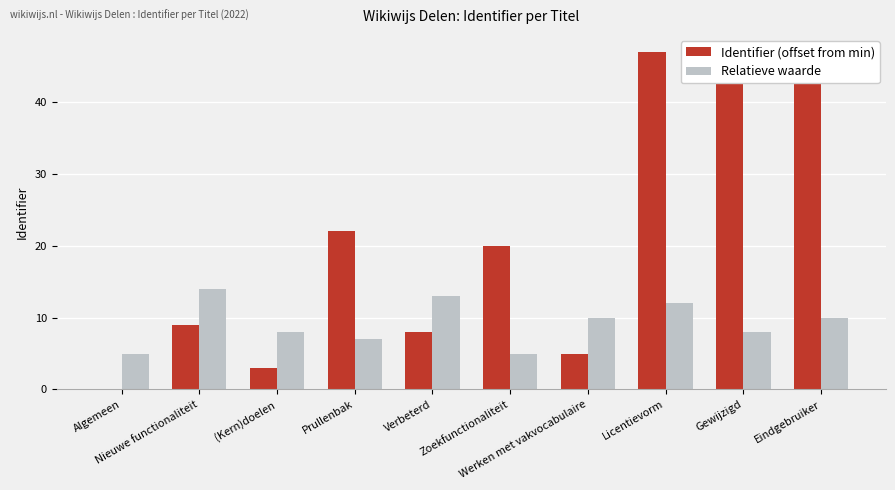

Which series has the largest total across all categories?

Identifier (offset from min)